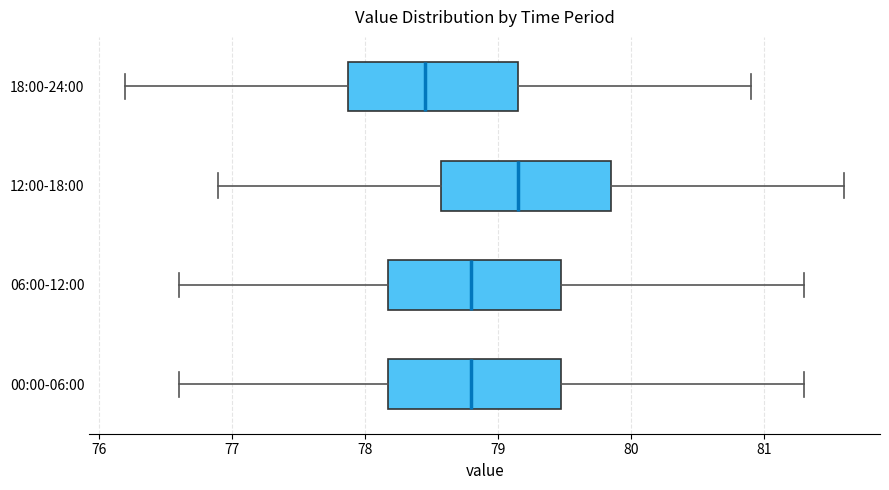

Reading bottom to top, read every box against the x-axis: the position of its median line, the range the box covers, and the ends of its whiskers. The values are not printed on the chart, so give them approximately, as read against the axis.

00:00-06:00: median 78.8, box 78.2 to 79.5, whiskers 76.6 to 81.3
06:00-12:00: median 78.8, box 78.2 to 79.5, whiskers 76.6 to 81.3
12:00-18:00: median 79.2, box 78.6 to 79.9, whiskers 76.9 to 81.6
18:00-24:00: median 78.5, box 77.9 to 79.2, whiskers 76.2 to 80.9